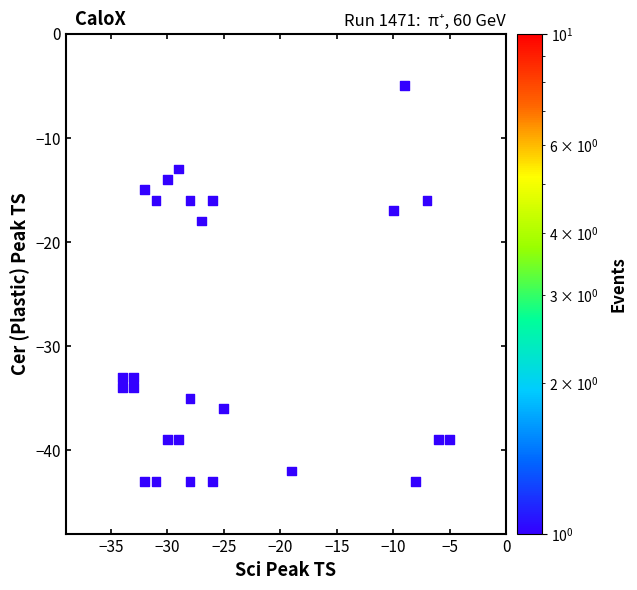

What is the range of X values (max minus min)?

29